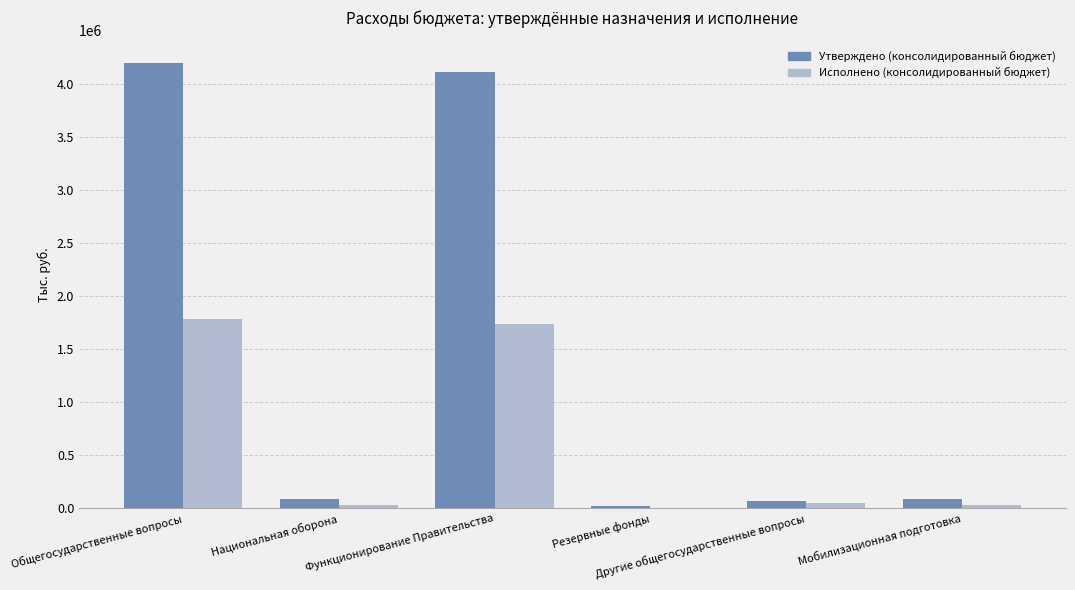

Where does the Исполнено (консолидированный бюджет) series first go above 49083?

Общегосударственные вопросы